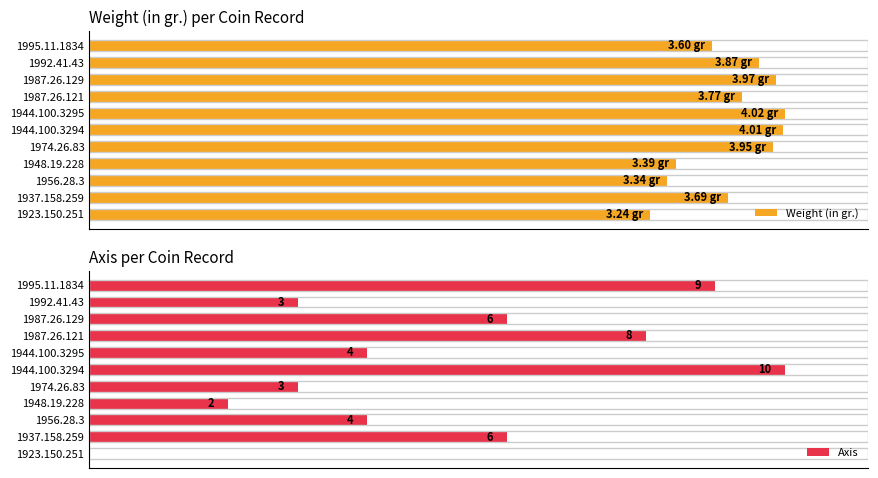

What is the minimum value for Weight (in gr.)?

3.2